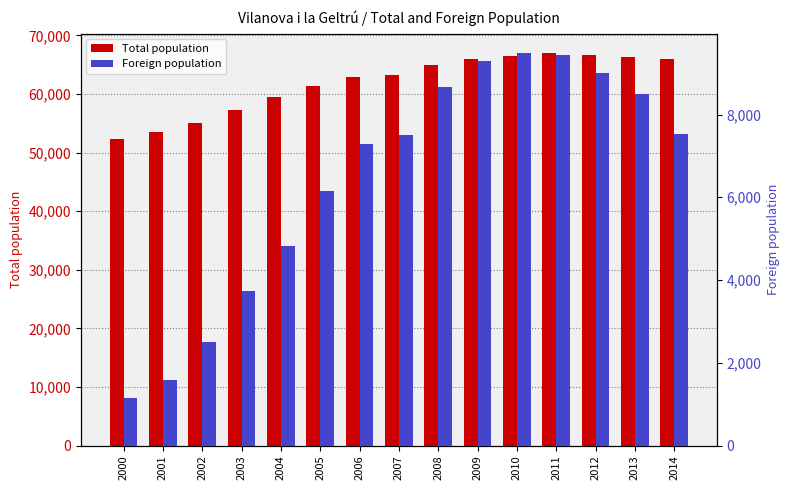

What is the total value across all series at 2003?

61034